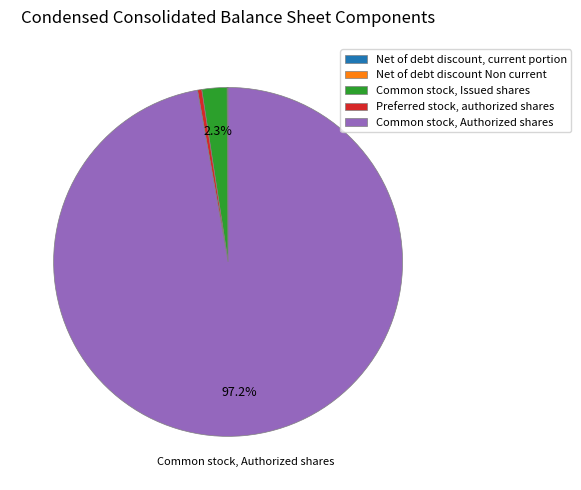

To the nearest percent, what is the difference between the largest and smallest slice percentages?

97%